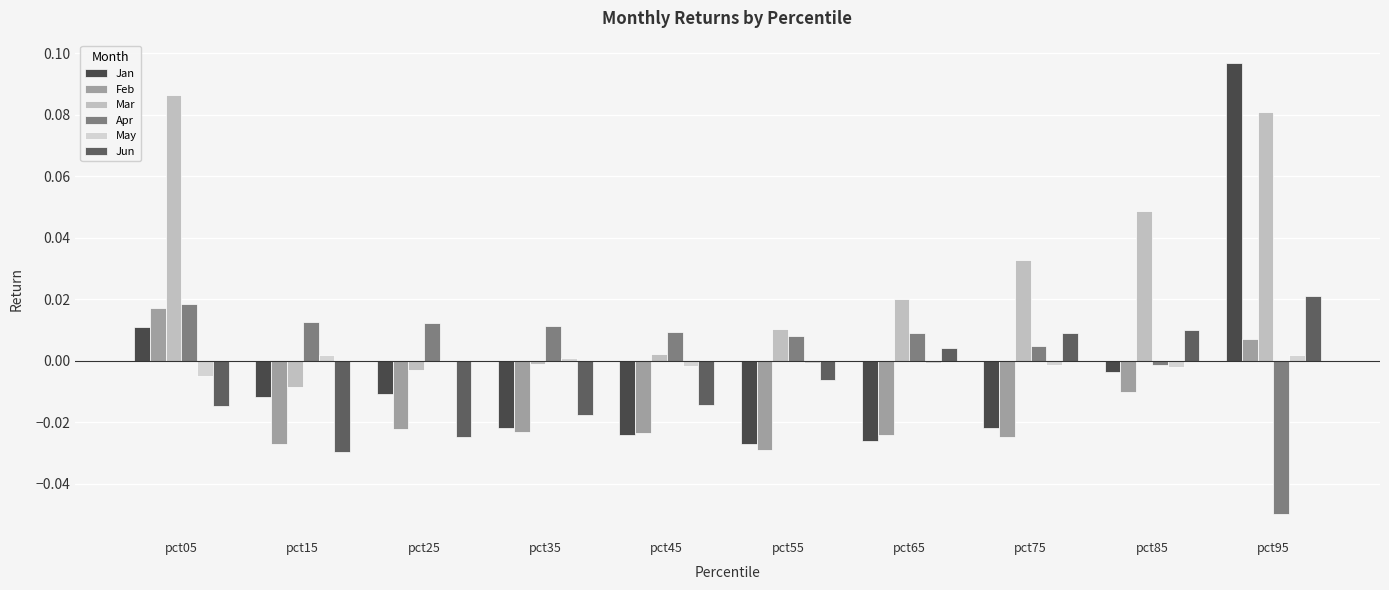

How many values in Feb are above zero?

2